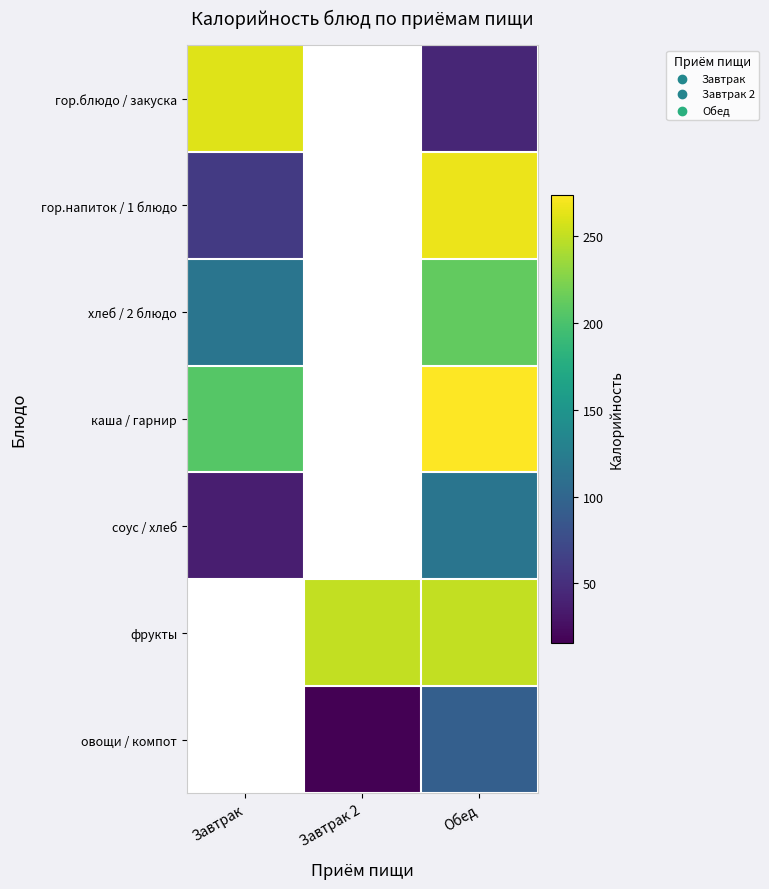

At which label is хлеб / 2 блюдо closest to 163?

Завтрак